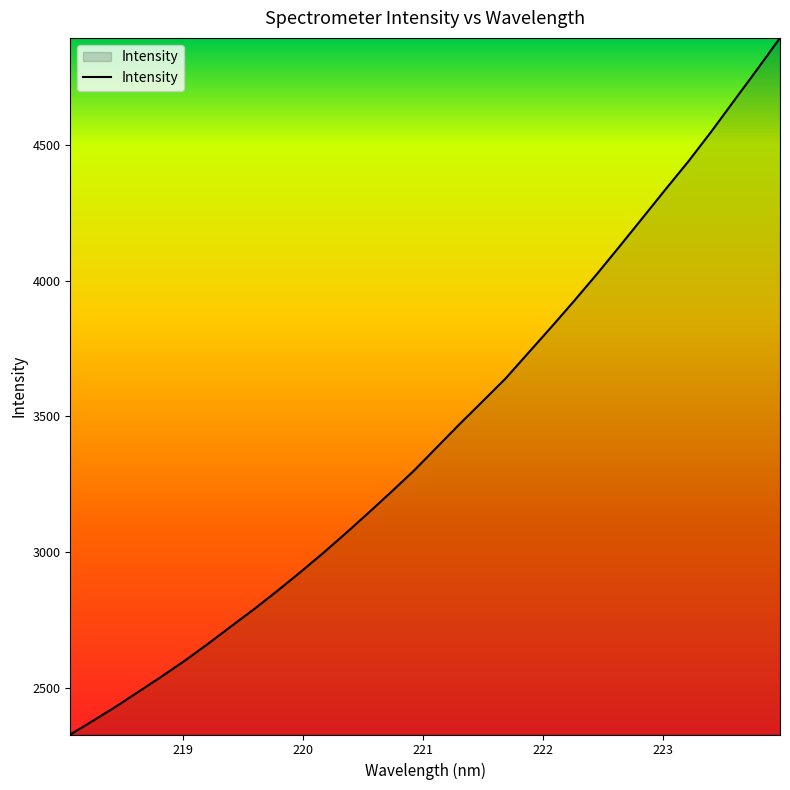

What is the maximum value shown in the chart?

4894.6